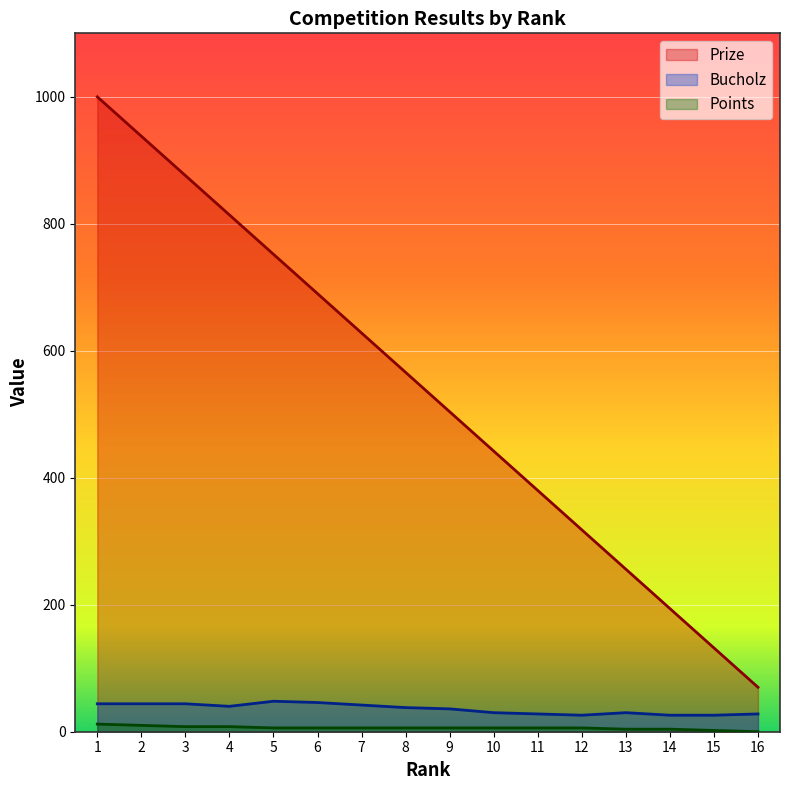

At which category is the sum across all series the highest?

1